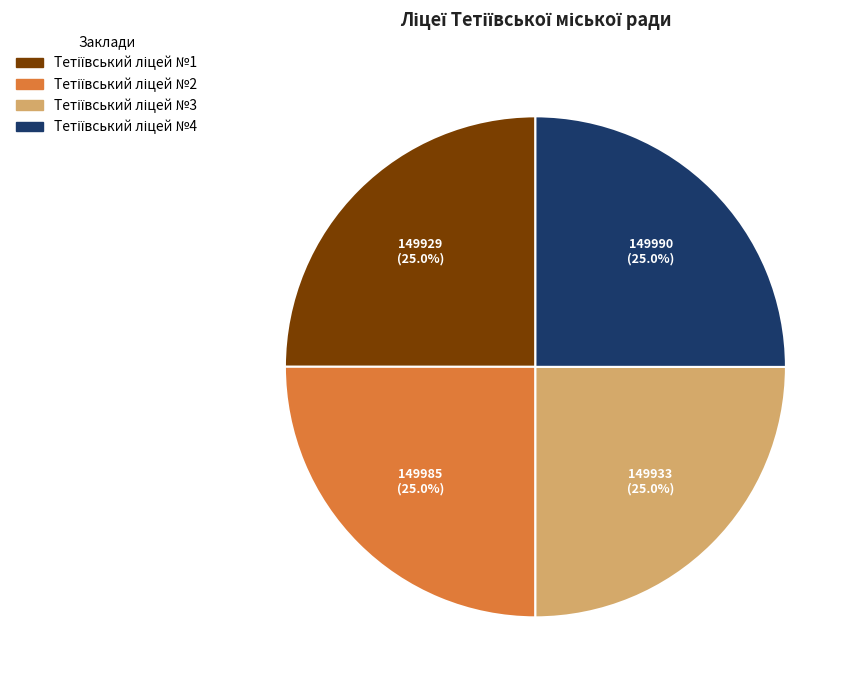

Is the sum of Тетіївський ліцей №2 and Тетіївський ліцей №1 greater than half?

No